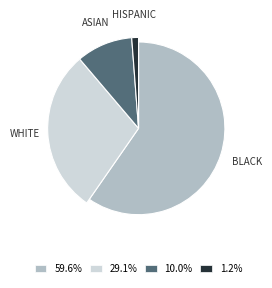

How many segments does this pie chart have?

4